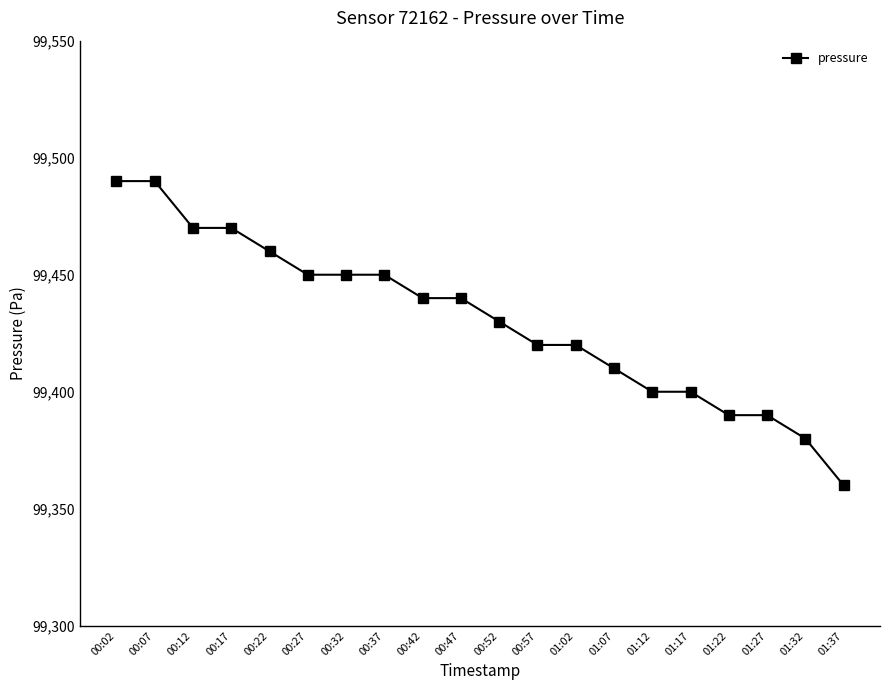

What is the difference between the second highest and minimum values?

130